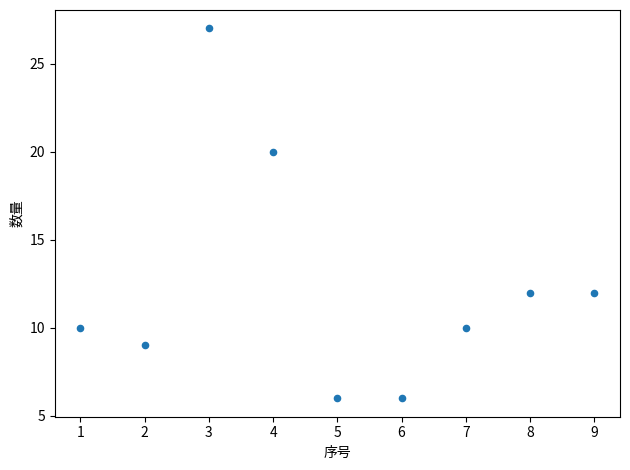

What is the average Y value?

12